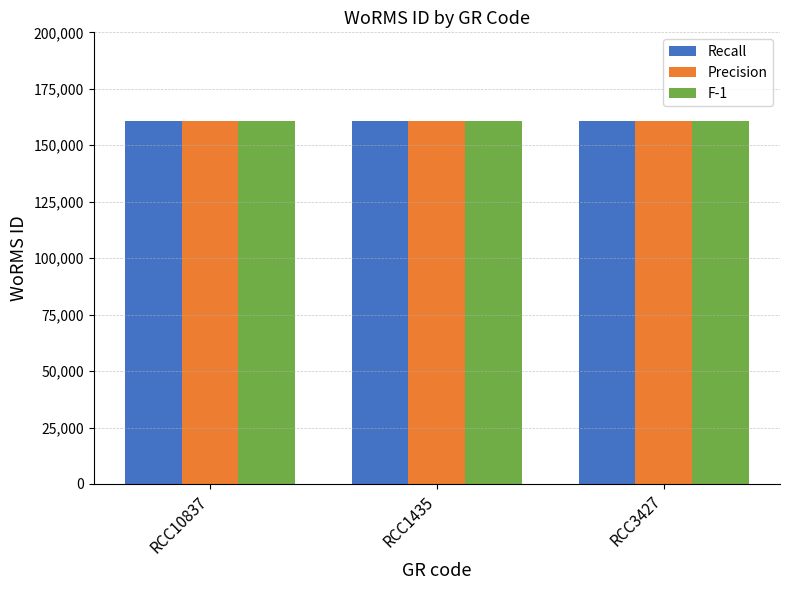

What are all the series names shown in the legend?

Recall, Precision, F-1